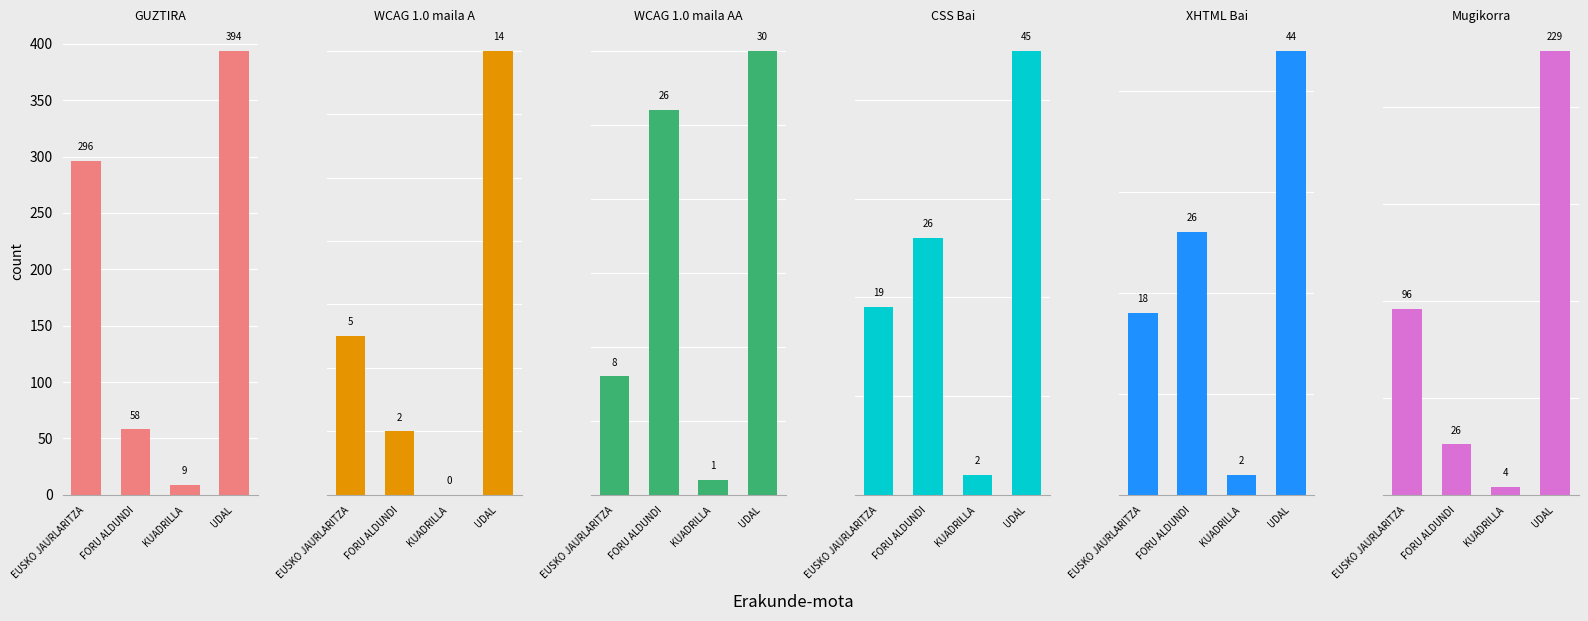

What is the label of the 4th bar from the left?

UDAL